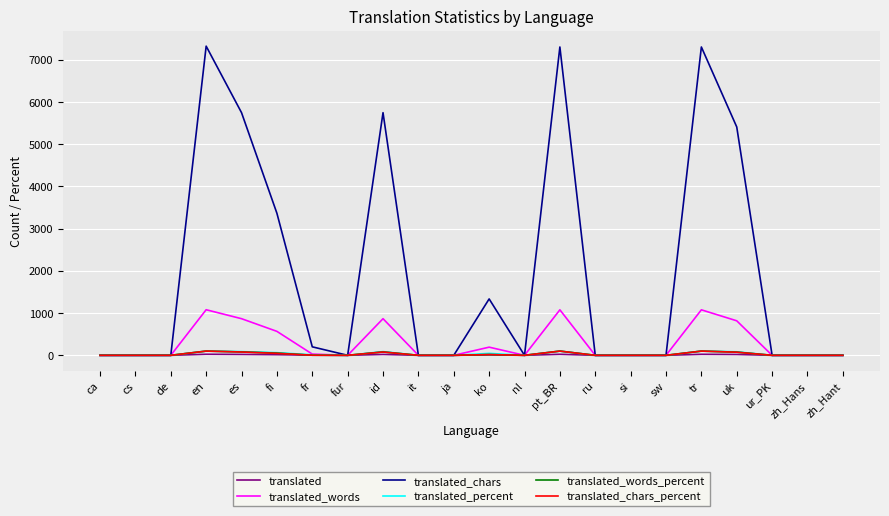

Between fi and zh_Hans, which series saw the biggest shift?

translated_chars